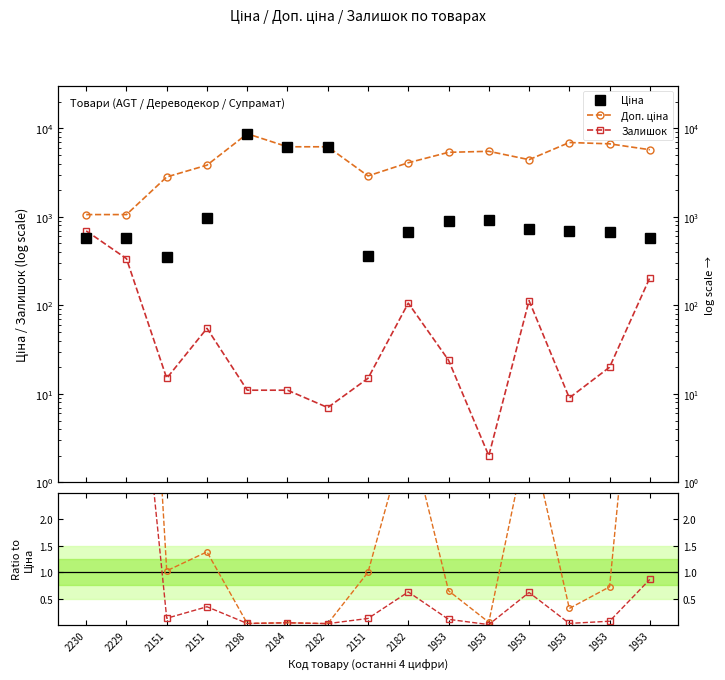

What is the total value across all series at 2182?

12372.2